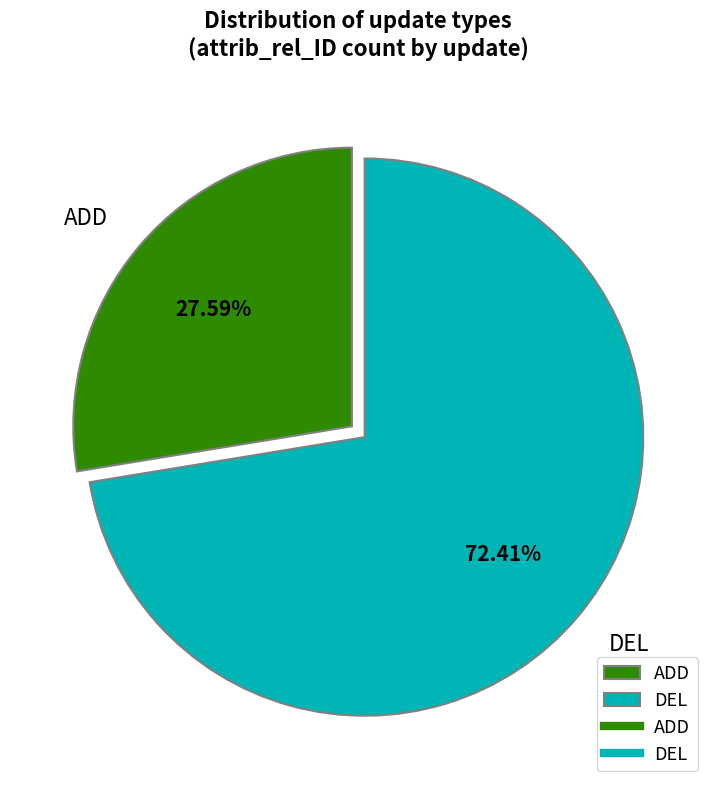

Which has a higher value, DEL or ADD?

DEL